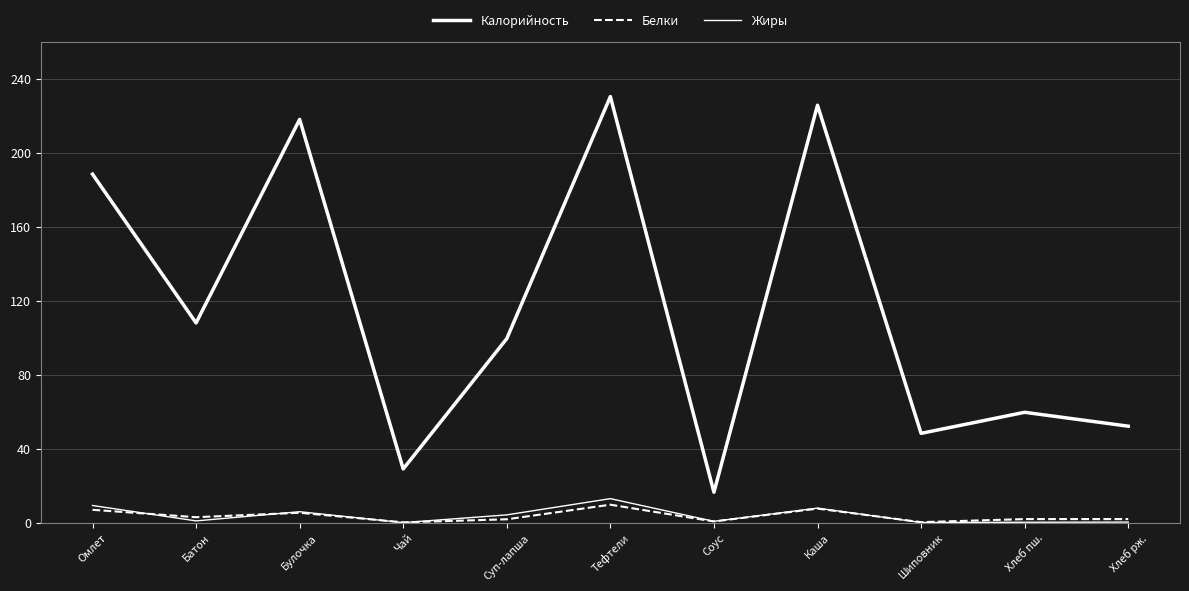

What is the average value of the Белки series?

3.6